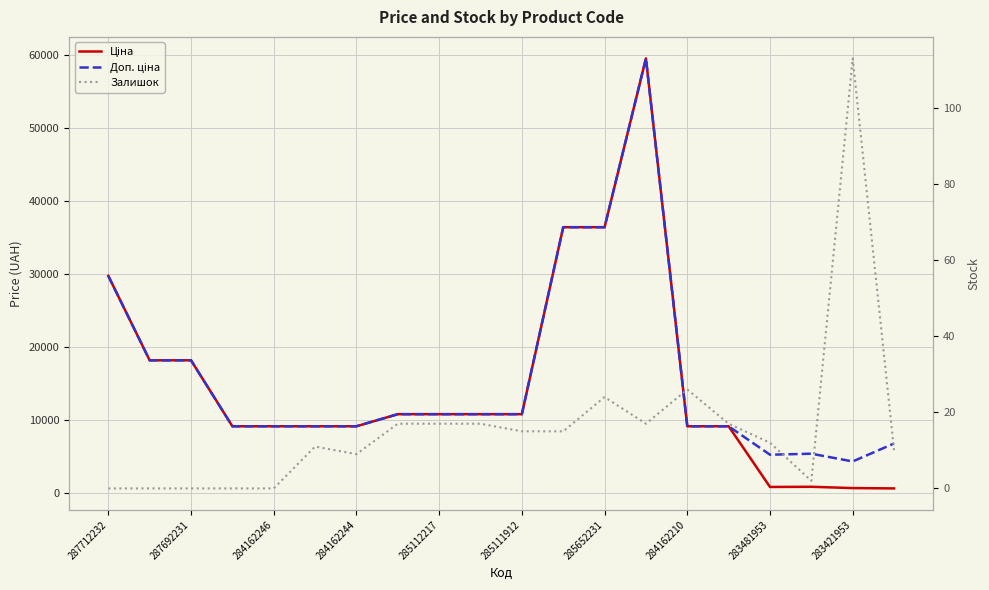

What is the difference between the second highest and minimum values in the Ціна series?

35740.8